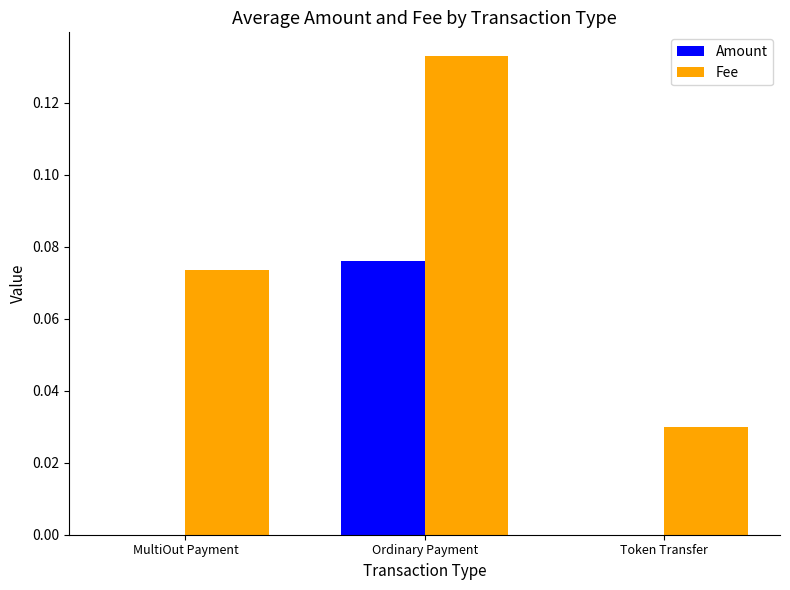

Count the number of categories in the chart.

3